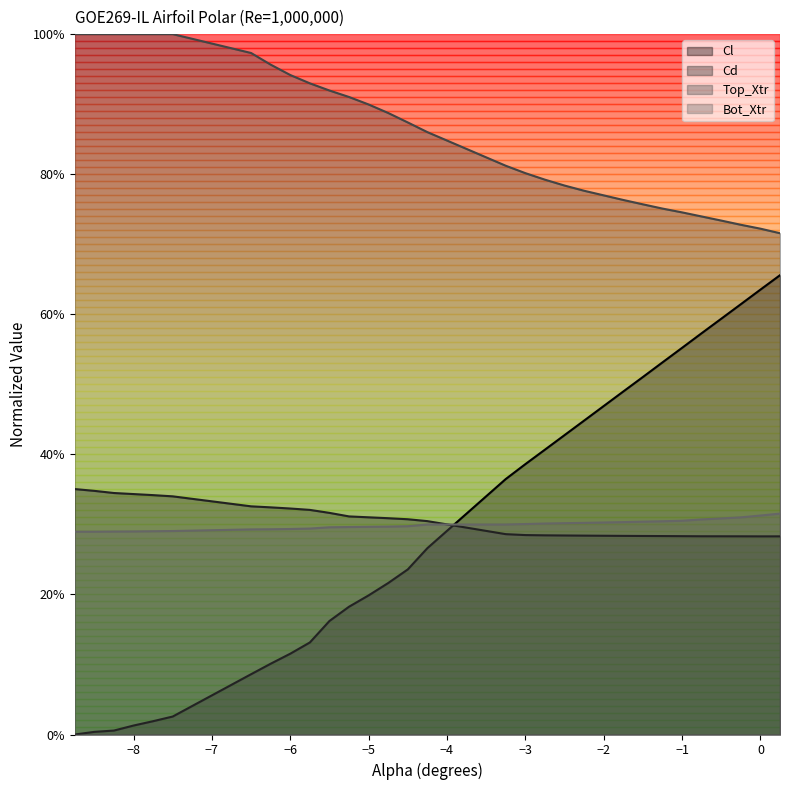

Which series has the largest range (max minus min)?

Cl